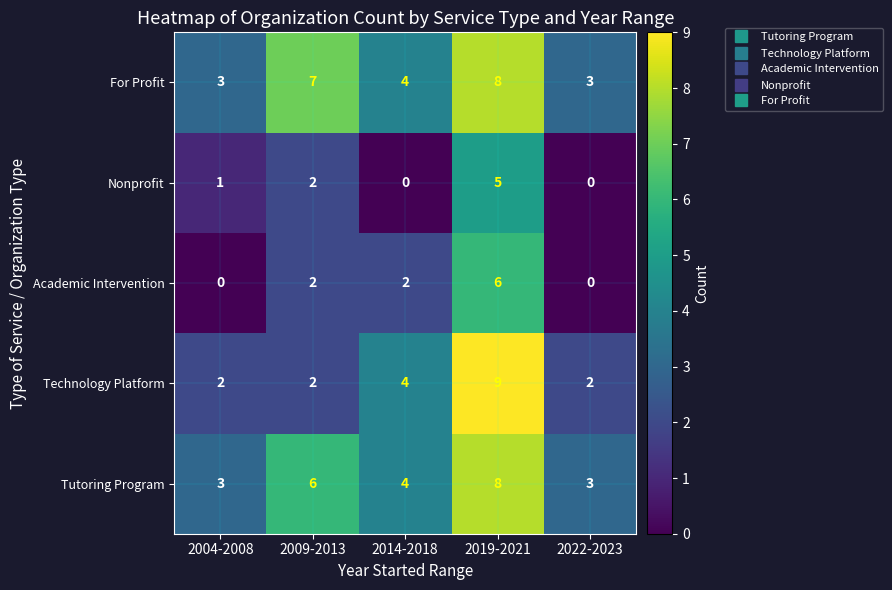

Between 2009-2013 and 2022-2023, which series saw the biggest shift?

For Profit